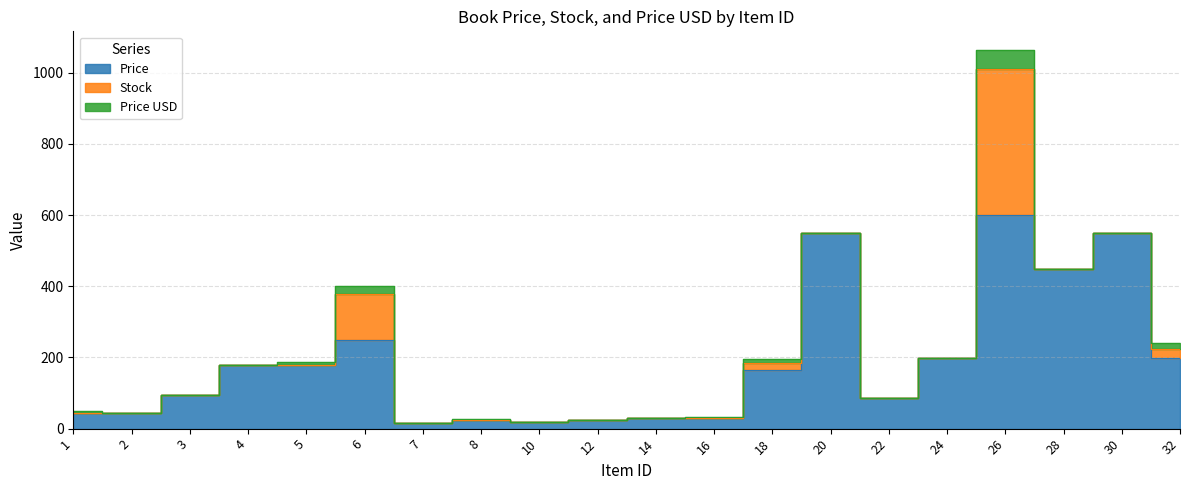

Is it true that Stock equals 128.0 at 6?

True